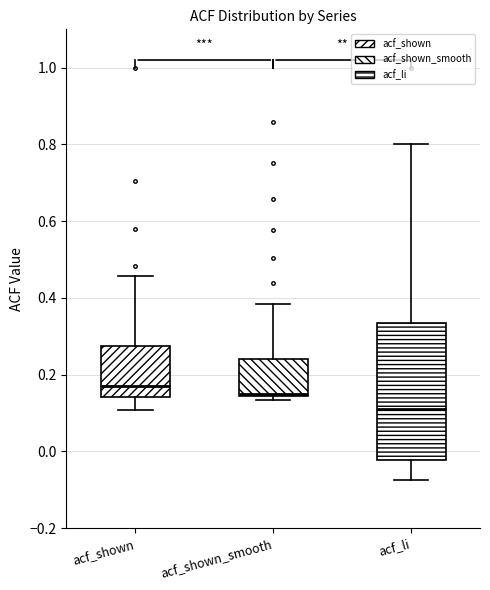

Which box's median line is the lowest?

acf_li